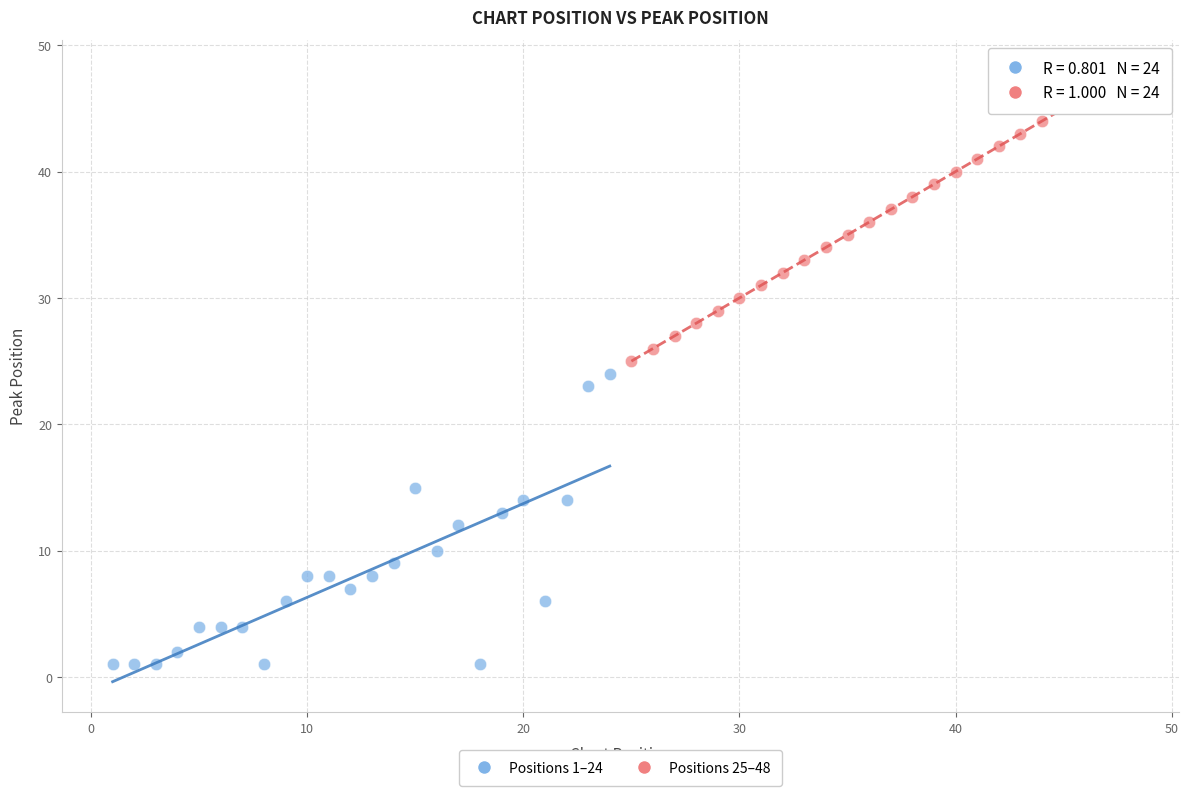

Which series contains the highest Y value?

Positions 25–48